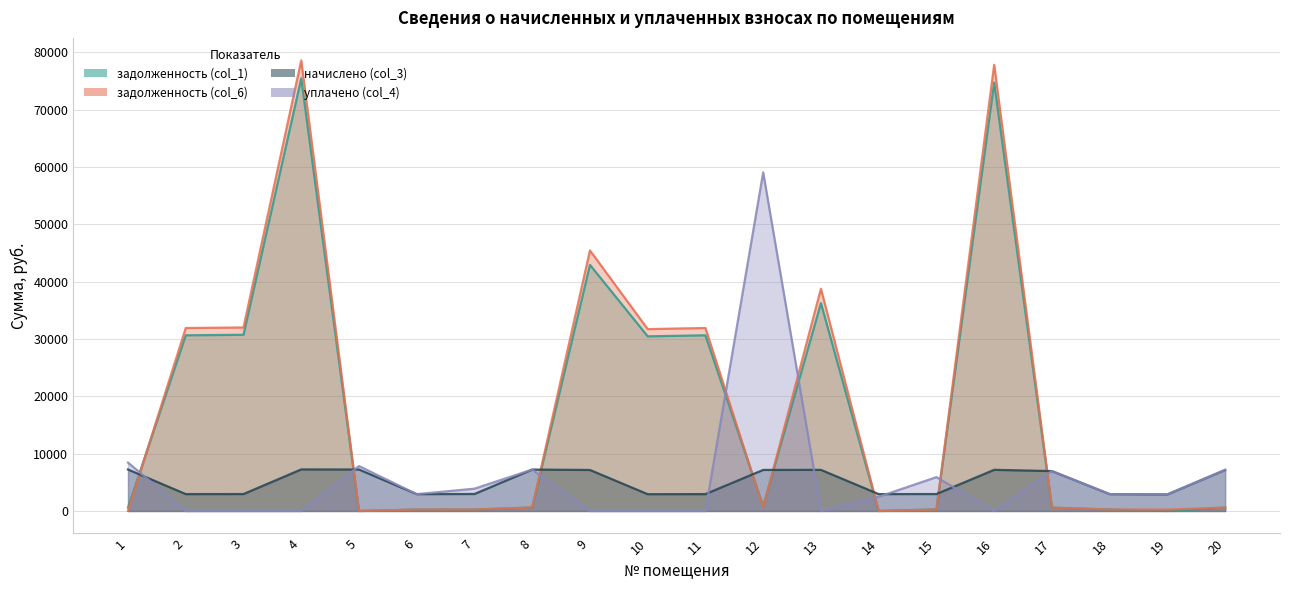

Reading left to right, list all the values displayed in this chart.

задолженность (col_1): 602.4	30641.1	30732.3	75459.5	0.0	244.0	247.5	601.7	42924.2	30458.7	30641.1	820.9	36264.1	0.0	277.6	74727.2	580.0	245.2	0.0	596.6
задолженность (col_6): 0.0	31908.8	32003.8	78581.3	0.0	244.0	246.7	601.7	45442.0	31718.8	31908.8	598.4	38759.1	0.0	245.9	77818.8	579.7	245.2	240.6	596.6
начислено (col_3): 7229.3	2942.6	2951.4	7246.8	7229.3	2933.9	2960.2	7220.4	7150.2	2925.1	2942.6	7159.0	7167.7	2942.6	2951.4	7176.5	6956.9	2942.6	2881.2	7159.0
уплачено (col_4): 8439.3	0.0	0.0	0.0	7831.7	2934.4	3888.2	7220.4	0.0	0.0	0.0	59061.4	0.0	2476.0	5902.8	0.0	6956.9	2942.6	2881.2	7159.0